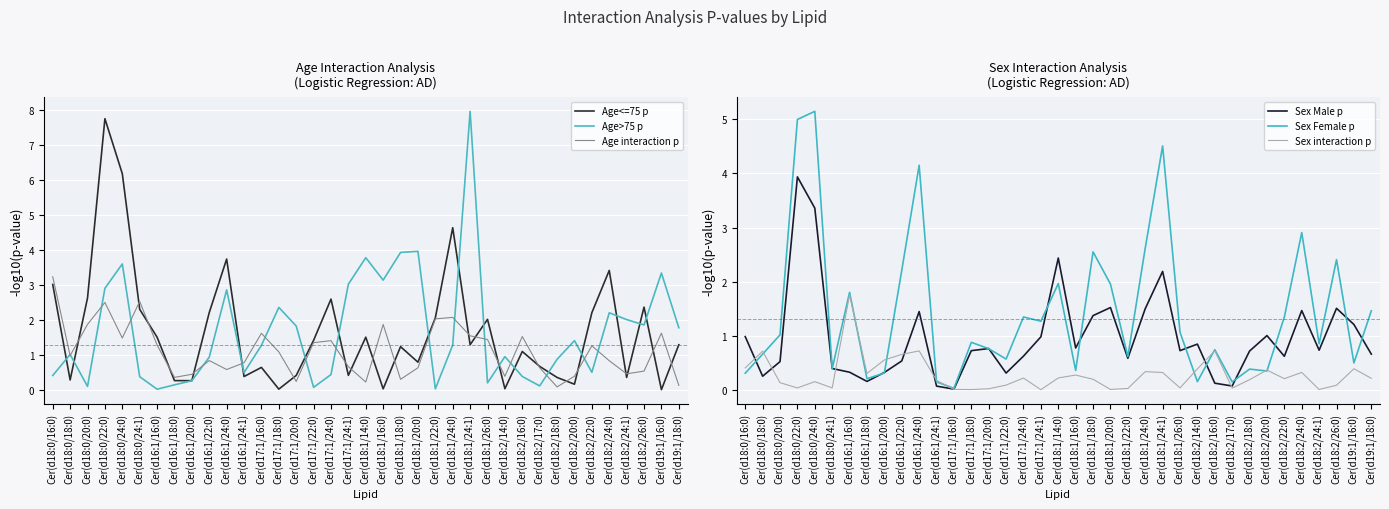

Where do Age>75 p and Sex Female p first cross each other?

Cer(d18:0/18:0) and Cer(d18:0/20:0)